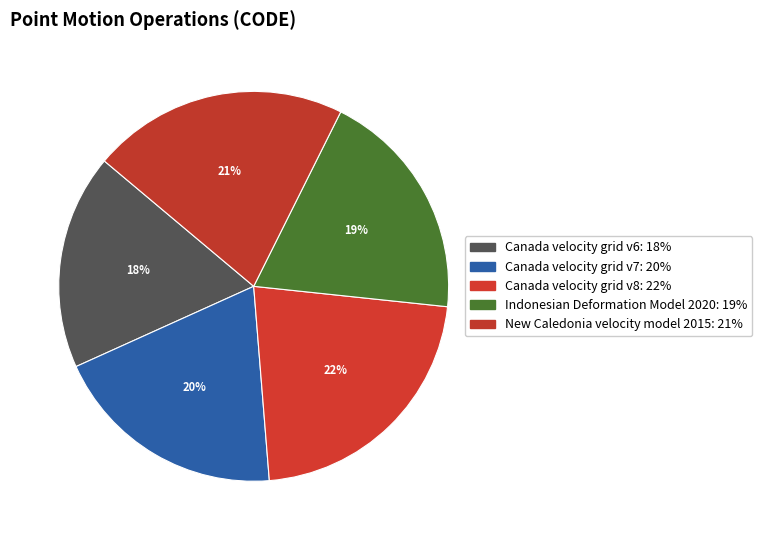

True or false: Canada velocity grid v6 accounts for 27% of the total.

False